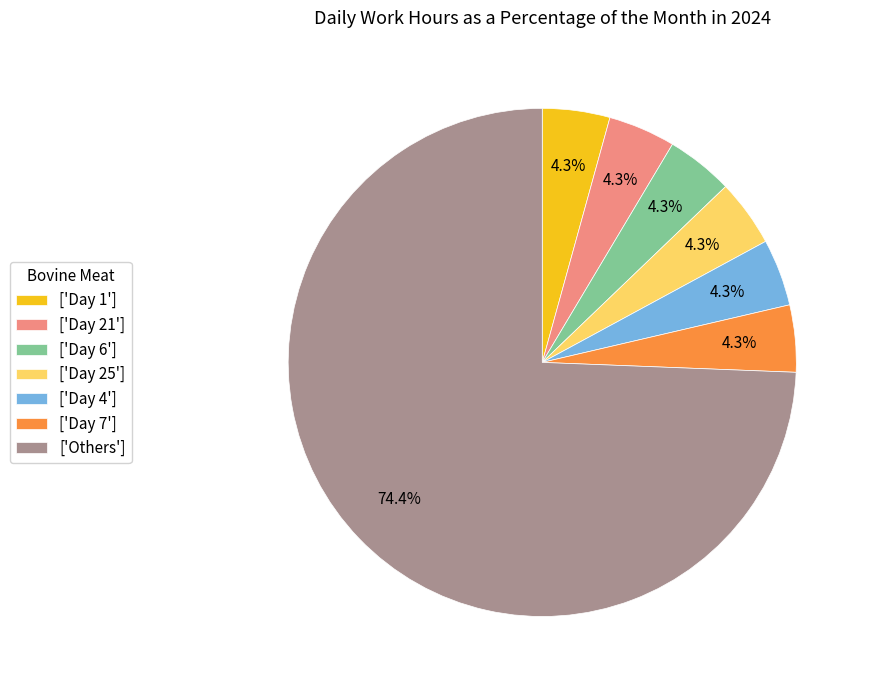

Which has a higher value, ['Day 1'] or ['Others']?

['Others']